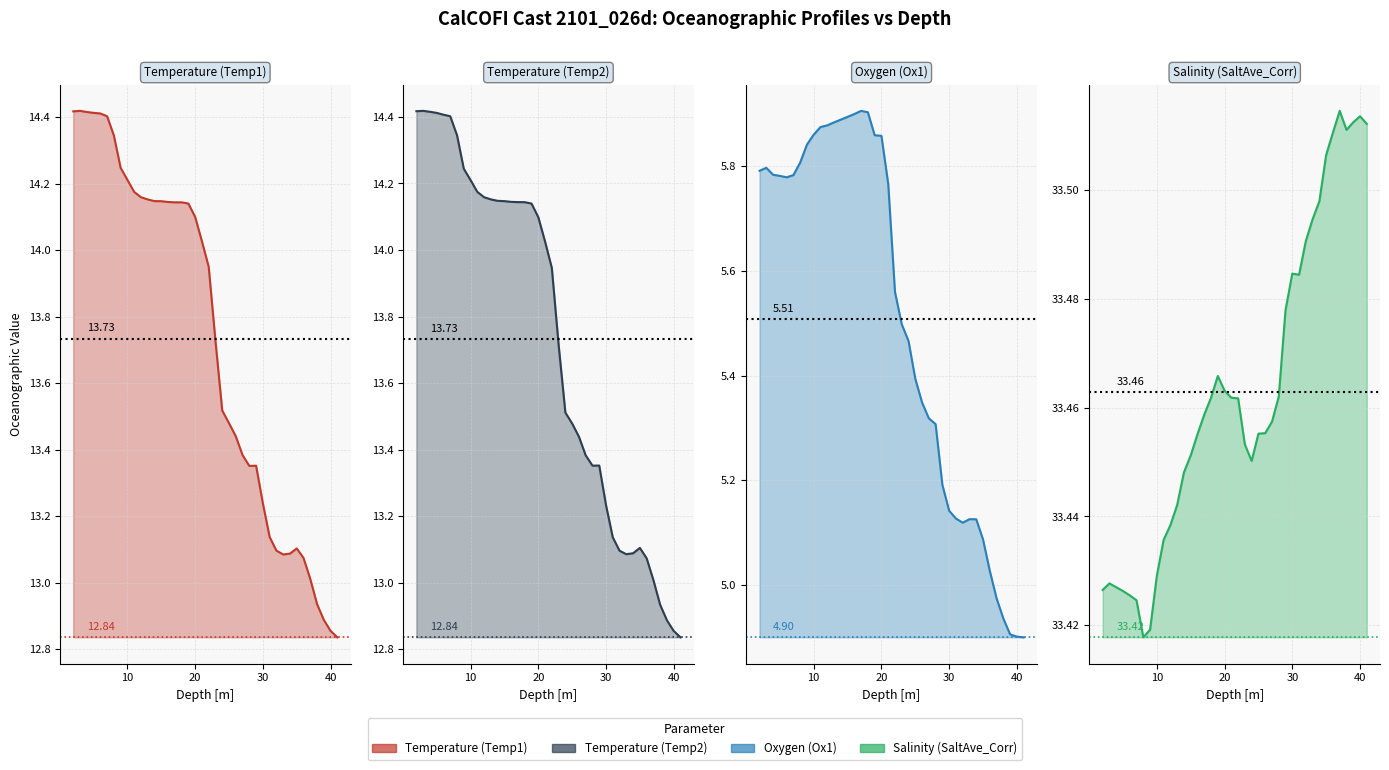

Reading left to right, list all the values displayed in this chart.

Temperature (Temp1): 14.4	14.4	14.4	14.4	14.4	14.4	14.3	14.2	14.2	14.2	14.2	14.2	14.1	14.1	14.1	14.1	14.1	14.1	14.1	14.0	13.9	13.7	13.5	13.5	13.4	13.4	13.4	13.4	13.2	13.1	13.1	13.1	13.1	13.1	13.1	13.0	12.9	12.9	12.9	12.8
Temperature (Temp2): 14.4	14.4	14.4	14.4	14.4	14.4	14.3	14.2	14.2	14.2	14.2	14.2	14.1	14.1	14.1	14.1	14.1	14.1	14.1	14.0	13.9	13.7	13.5	13.5	13.4	13.4	13.4	13.4	13.2	13.1	13.1	13.1	13.1	13.1	13.1	13.0	12.9	12.9	12.9	12.8
Oxygen (Ox1): 5.8	5.8	5.8	5.8	5.8	5.8	5.8	5.8	5.9	5.9	5.9	5.9	5.9	5.9	5.9	5.9	5.9	5.9	5.9	5.8	5.6	5.5	5.5	5.4	5.3	5.3	5.3	5.2	5.1	5.1	5.1	5.1	5.1	5.1	5.0	5.0	4.9	4.9	4.9	4.9
Salinity (SaltAve_Corr): 33.4	33.4	33.4	33.4	33.4	33.4	33.4	33.4	33.4	33.4	33.4	33.4	33.4	33.5	33.5	33.5	33.5	33.5	33.5	33.5	33.5	33.5	33.5	33.5	33.5	33.5	33.5	33.5	33.5	33.5	33.5	33.5	33.5	33.5	33.5	33.5	33.5	33.5	33.5	33.5